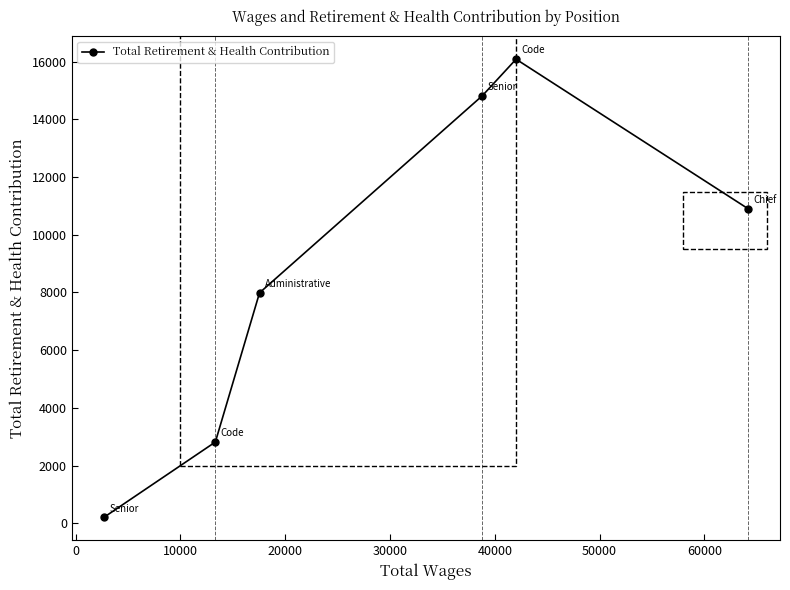

Does the chart have visible grid lines?

No